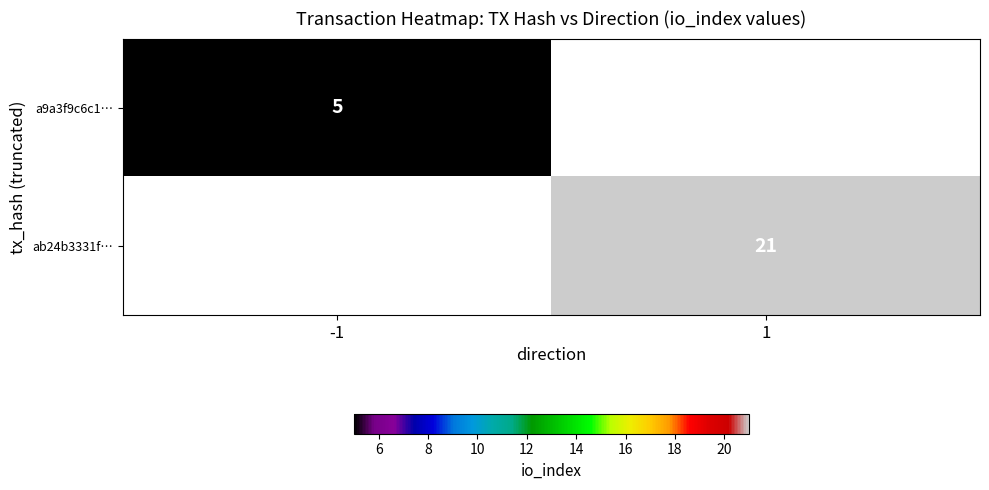

The value of ab24b3331f… at 1 is 11. True or false?

False